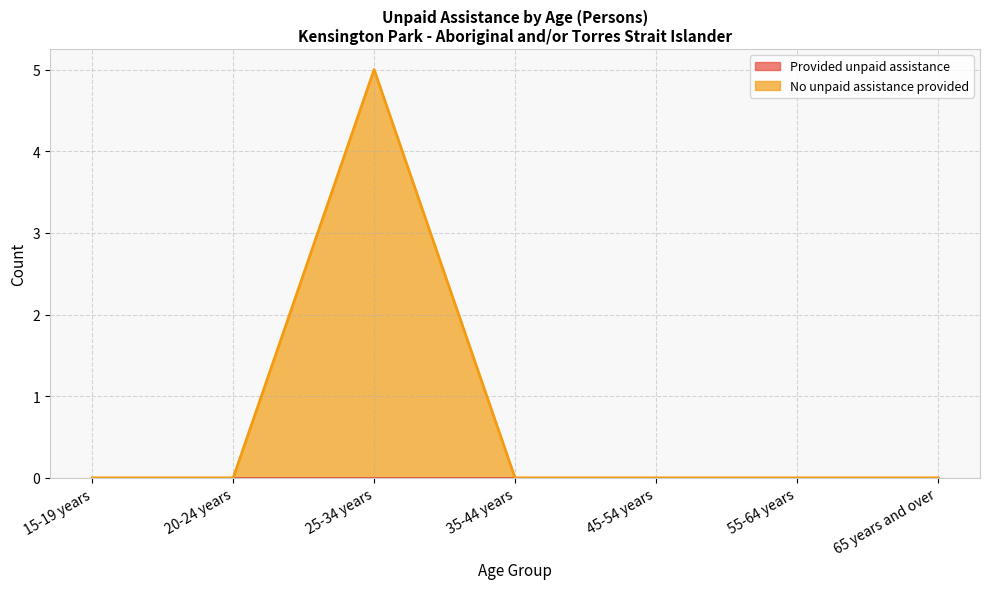

What is the highest value of the No unpaid assistance provided series?

5